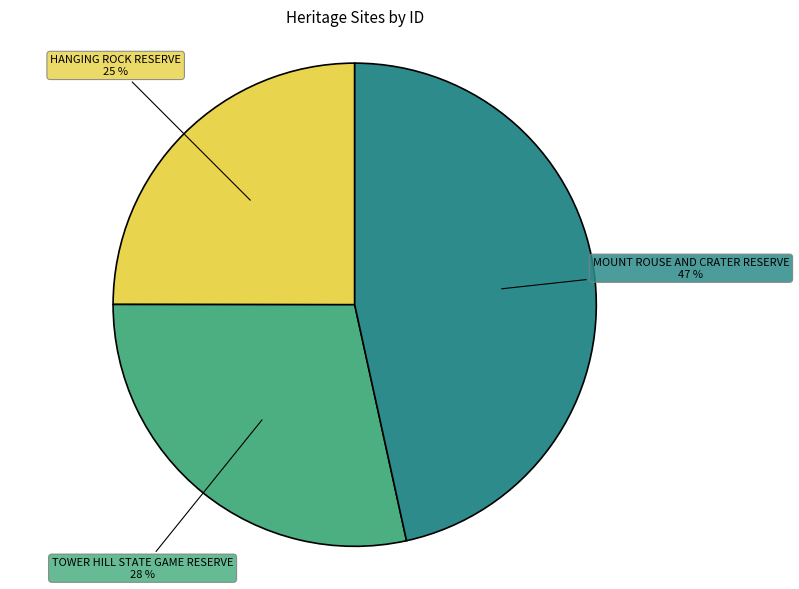

How many slices are in this pie chart?

3